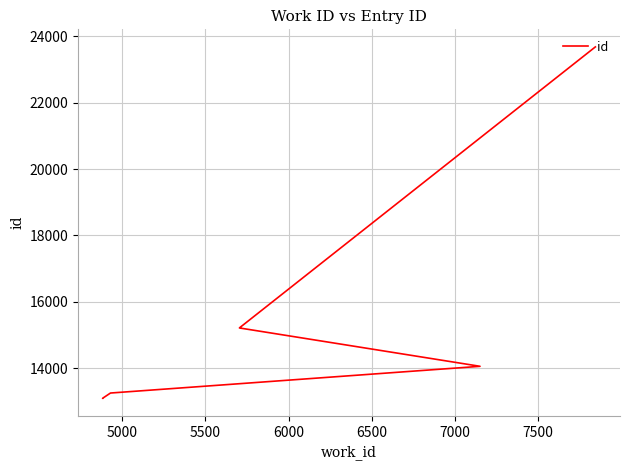

True or false: the data has more than 0 interior local peaks.

False